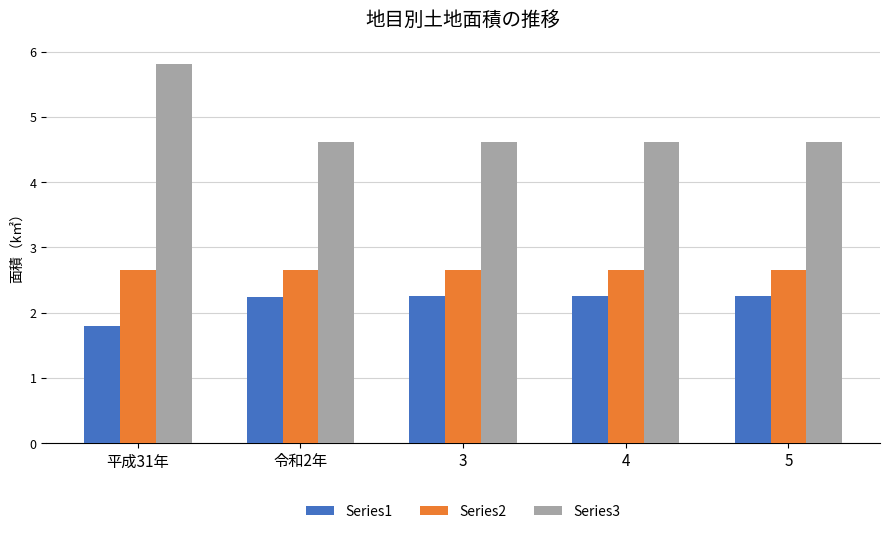

What is the label of the 5th bar from the left?

5